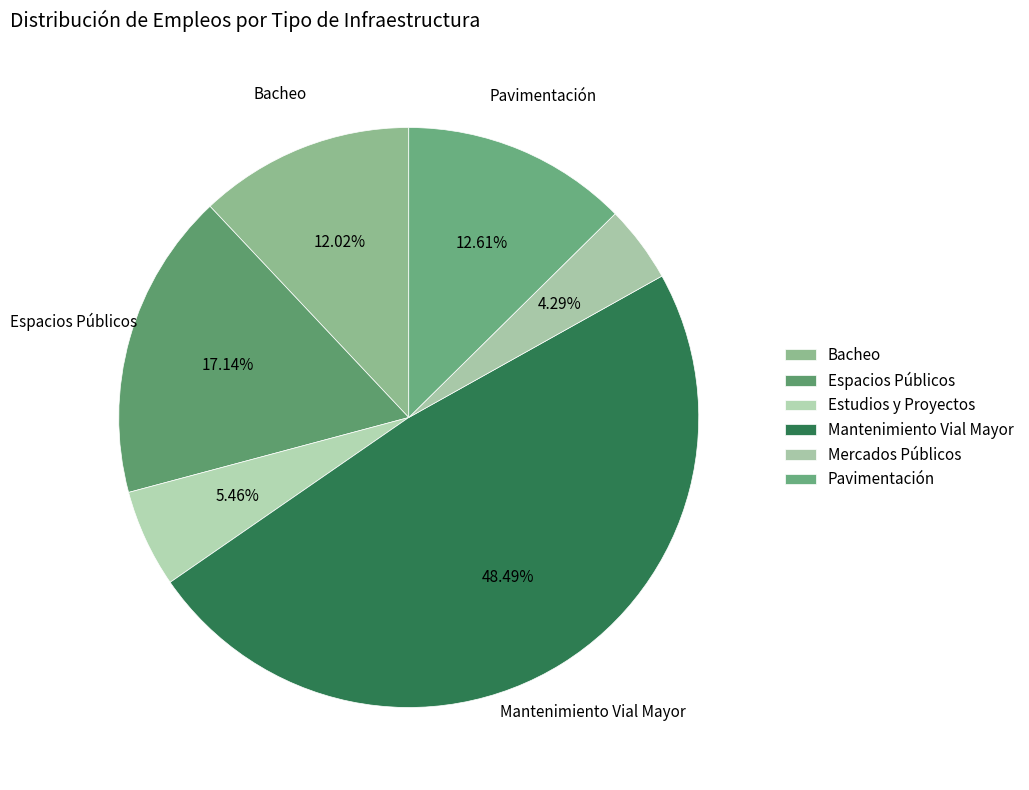

Between Espacios Públicos and Pavimentación, which is larger?

Espacios Públicos